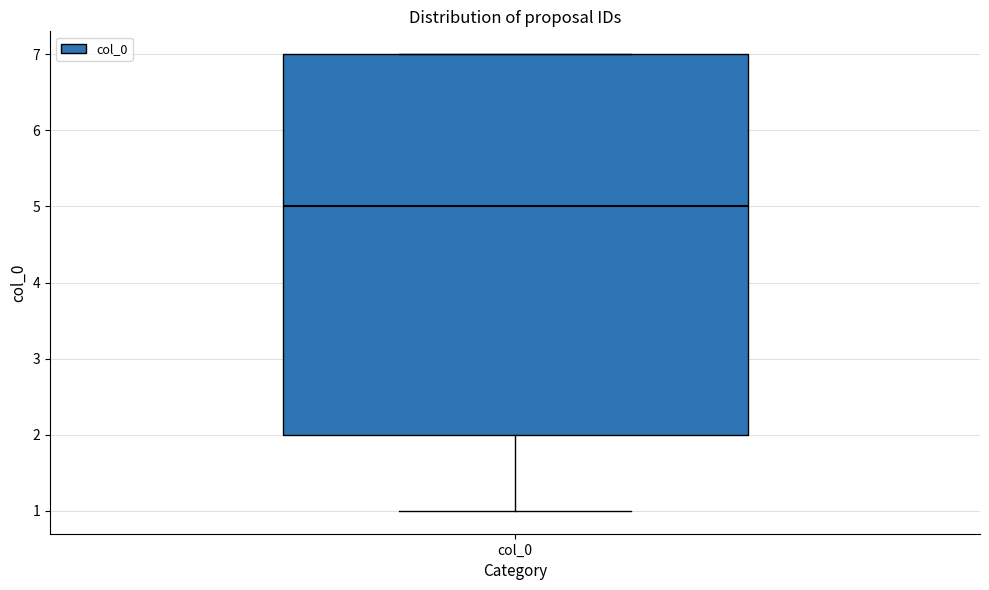

Where does the lower whisker of the box for col_0 end on the y-axis? The values are not printed on the chart, so give them approximately, as read against the axis.

1